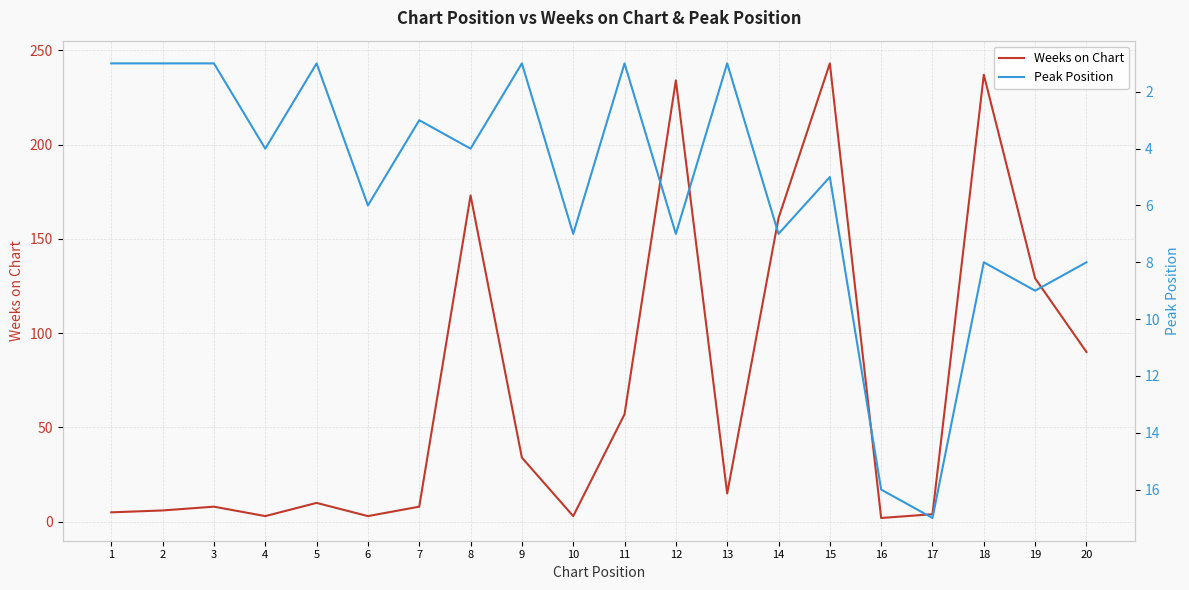

At which label is Weeks on Chart closest to 122?

19